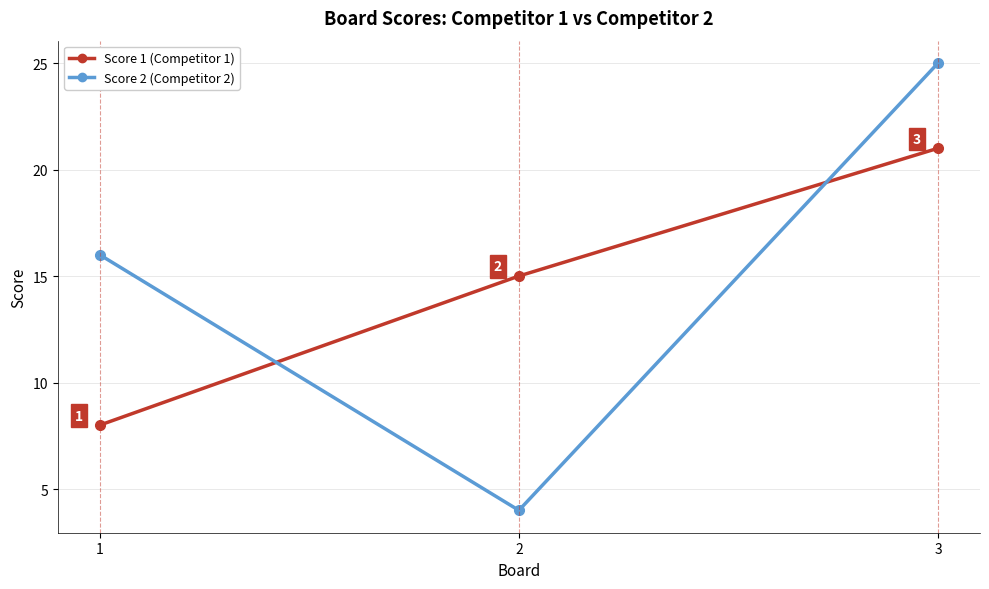

Which label corresponds to the largest value in the chart?

3